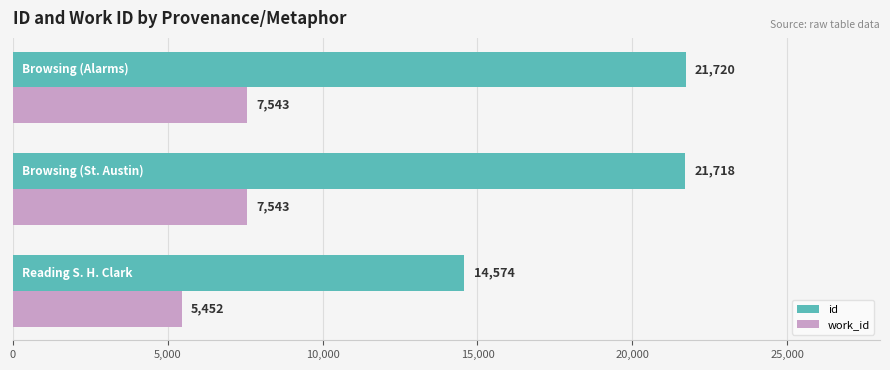

Rank the series by their maximum value, from highest to lowest.

id, work_id